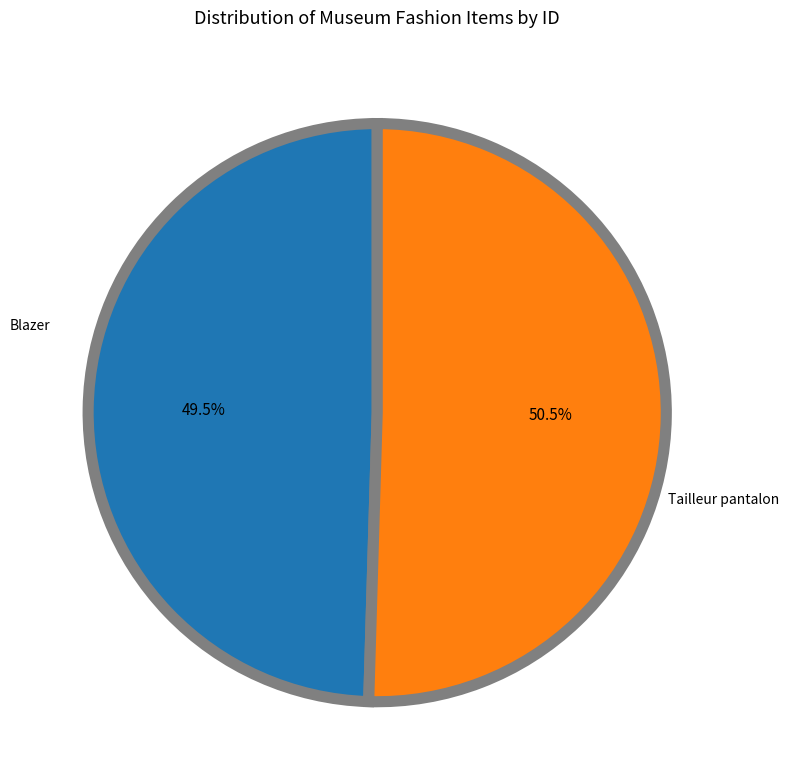

Which category has the biggest portion of the pie?

Tailleur pantalon